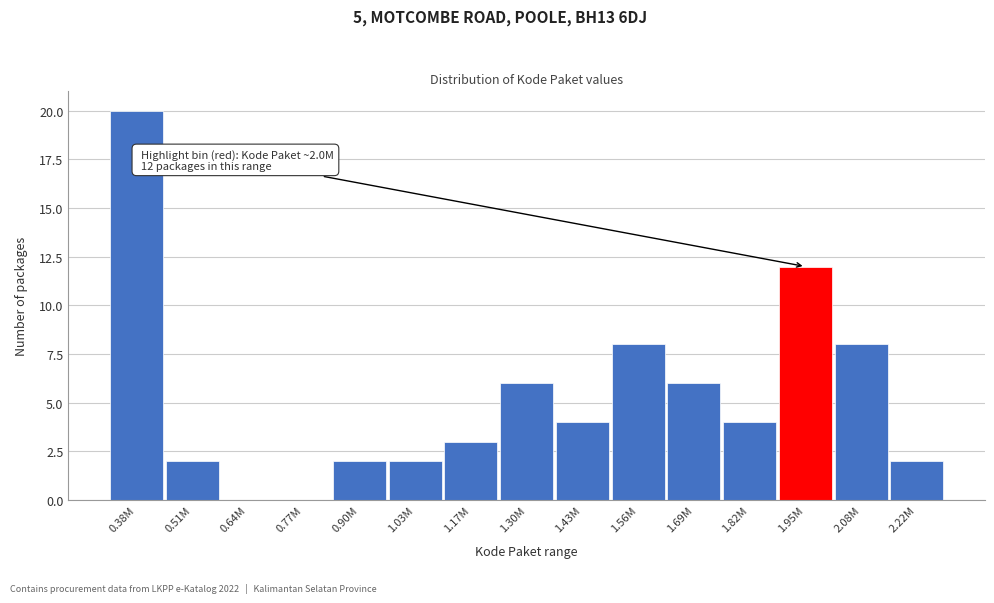

Reading right to left, list all the values displayed in this chart.

2.22M=2	2.08M=8	1.95M=12	1.82M=4	1.69M=6	1.56M=8	1.43M=4	1.30M=6	1.17M=3	1.03M=2	0.90M=2	0.77M=0	0.64M=0	0.51M=2	0.38M=20